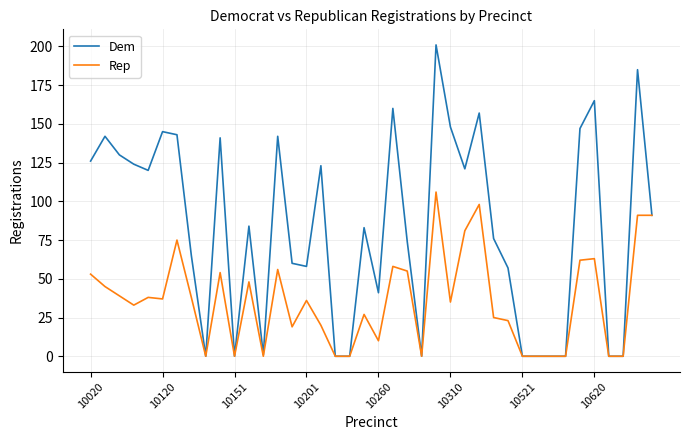

Reading left to right, transcribe all the data shown in this chart.

Dem: 126	142	130	124	120	145	143	65	0	141	0	84	1	142	60	58	123	0	0	83	41	160	74	0	201	148	121	157	76	57	0	0	0	0	147	165	0	0	185	91
Rep: 53	45	39	33	38	37	75	38	0	54	0	48	0	56	19	36	20	0	0	27	10	58	55	0	106	35	81	98	25	23	0	0	0	0	62	63	0	0	91	91